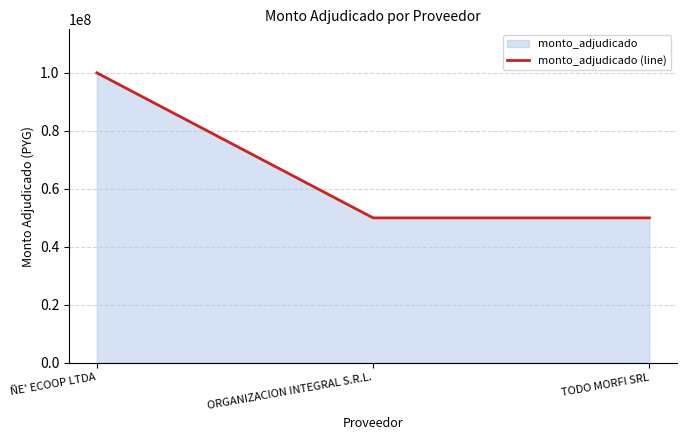

Does the chart display data point markers on the line(s)?

No